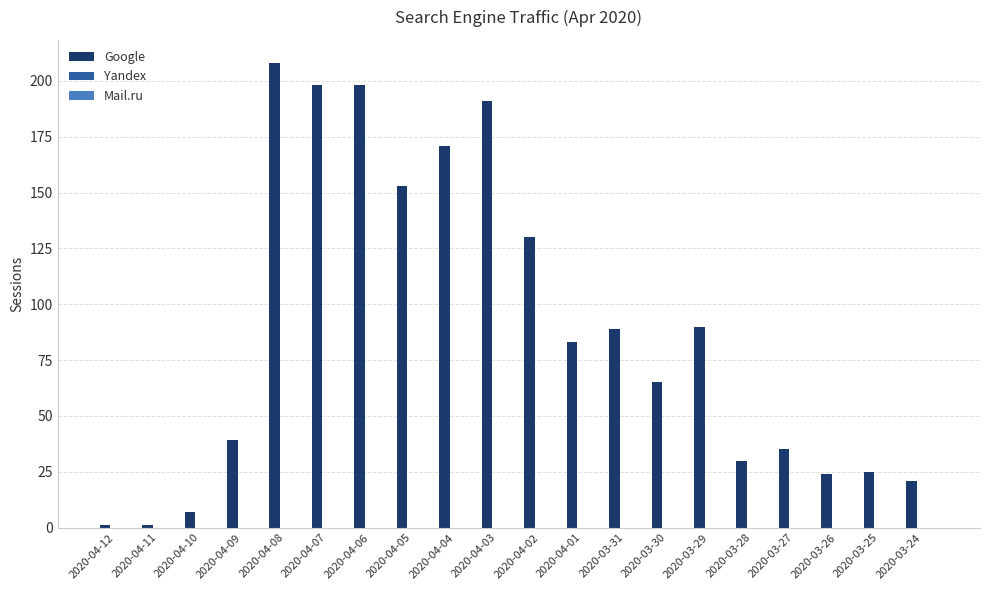

Which has a higher value, 2020-03-26 or 2020-04-08?

2020-04-08